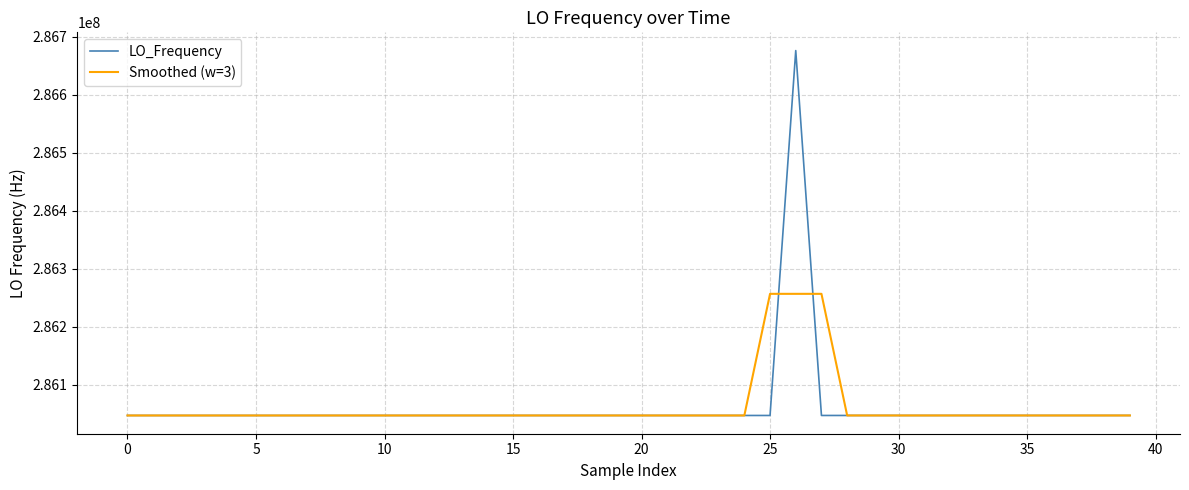

What is the maximum value shown in the chart?

286676143.6